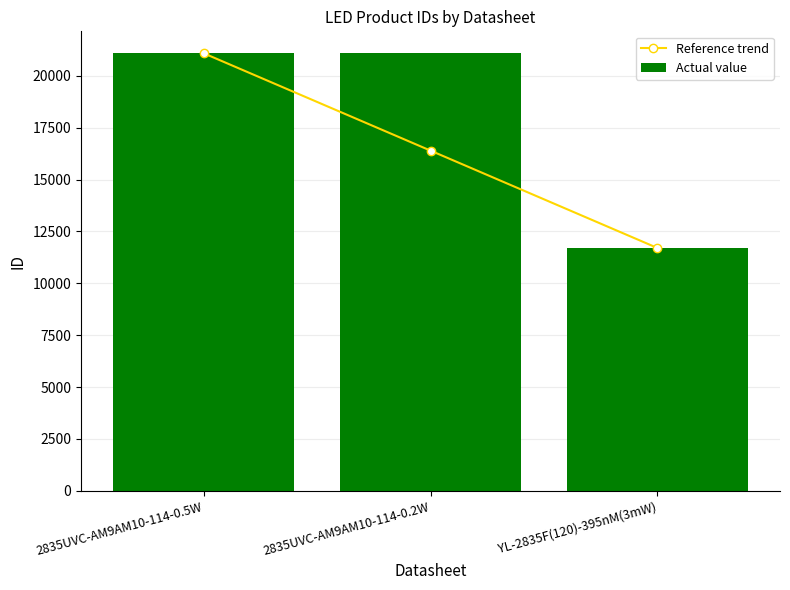

Which has a higher value, YL-2835F(120)-395nM(3mW) or 2835UVC-AM9AM10-114-0.2W?

2835UVC-AM9AM10-114-0.2W